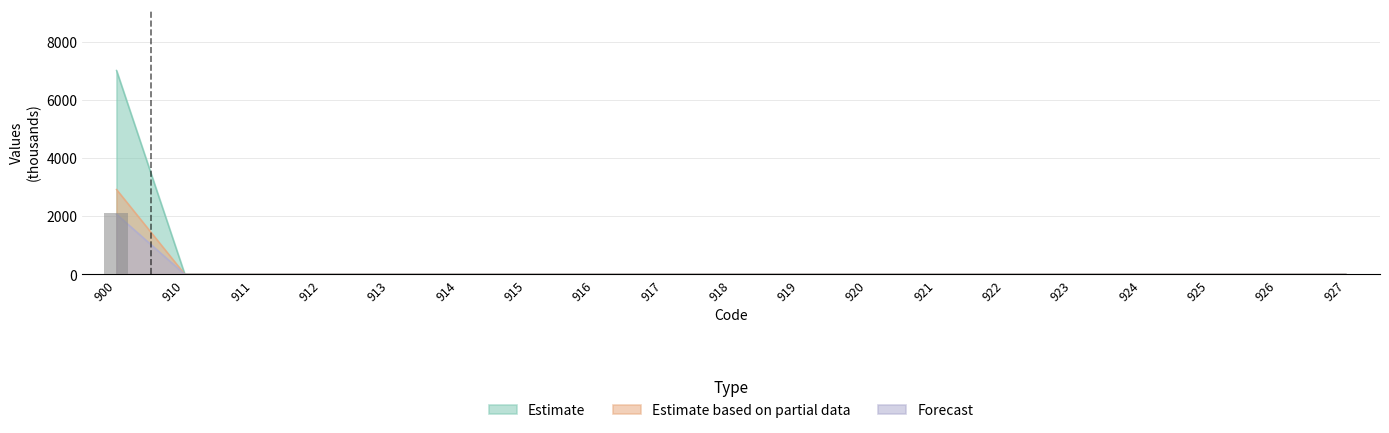

At how many categories does at least one series exceed 739?

1